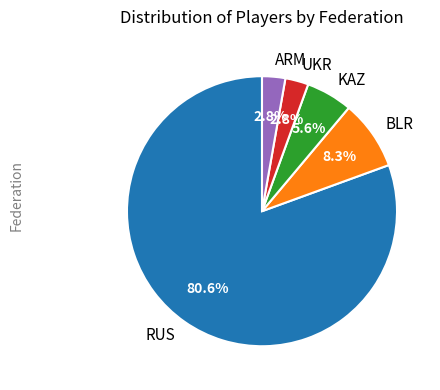

Which has a higher value, KAZ or BLR?

BLR